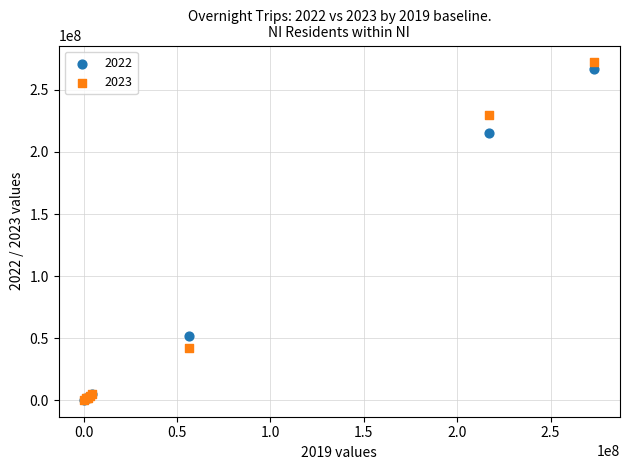

Across all series, what Y value is closest to 136220224?

215032209.7